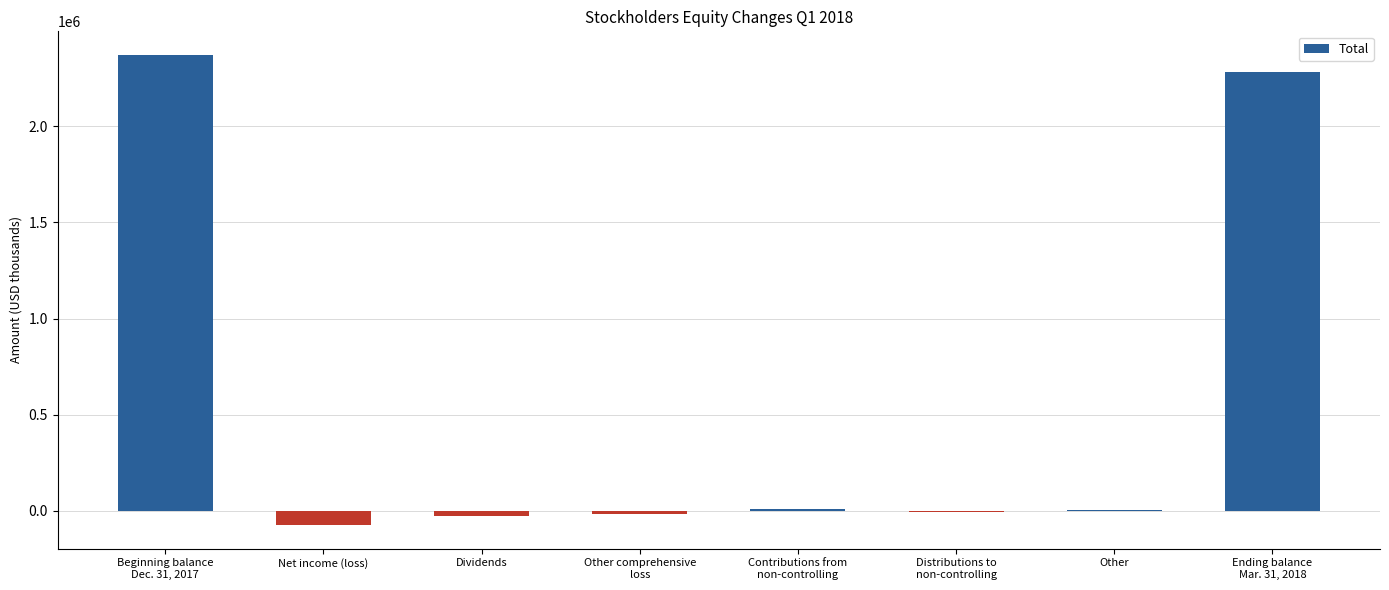

What is the maximum value shown in the chart?

2370368